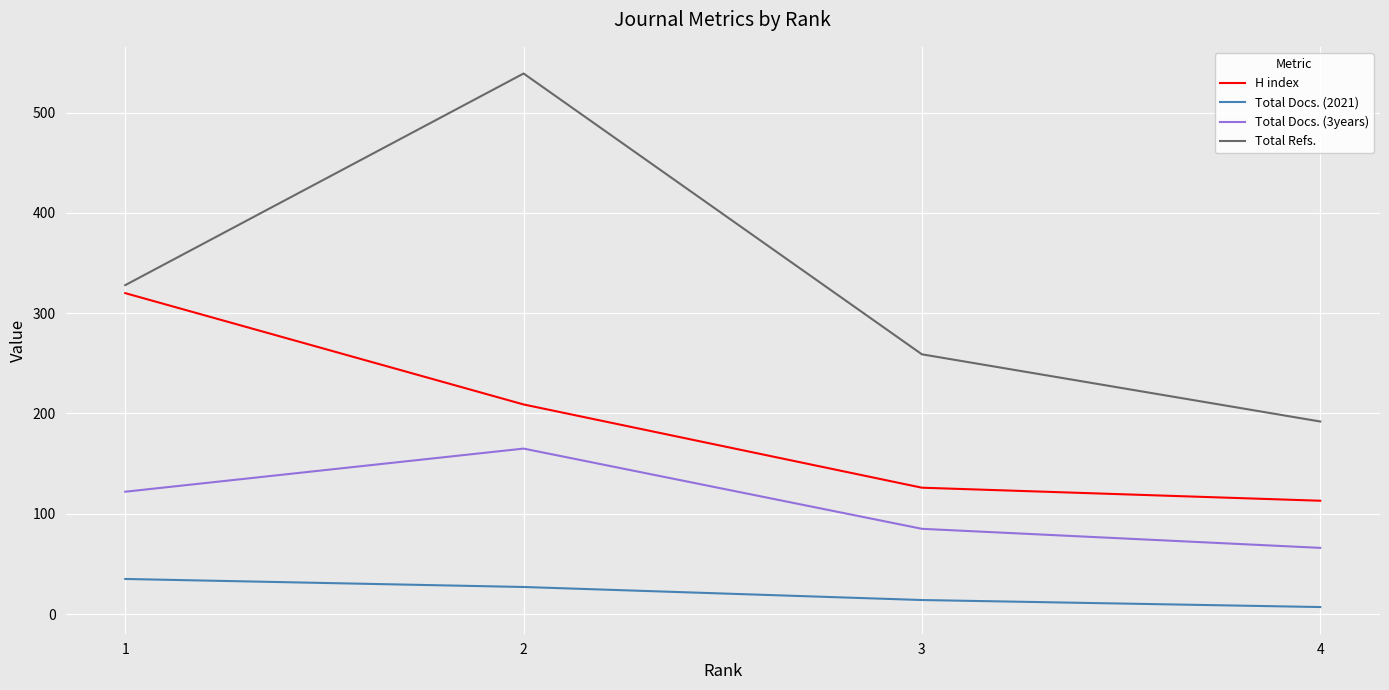

What is the lowest value of the H index series?

113